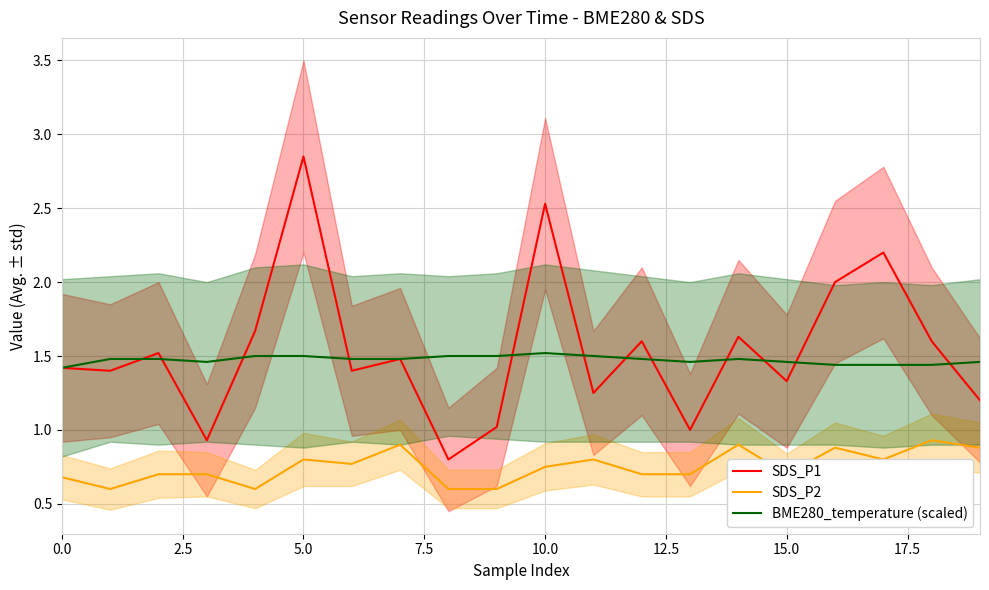

What is the approximate value of BME280_temperature (scaled) at 13?

1.5